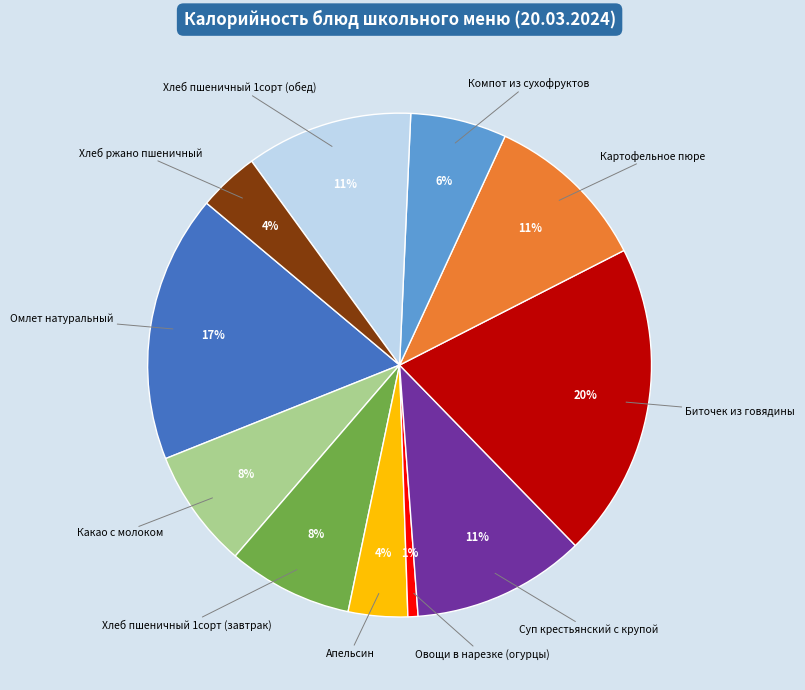

Is there any slice that represents more than half of the pie?

No